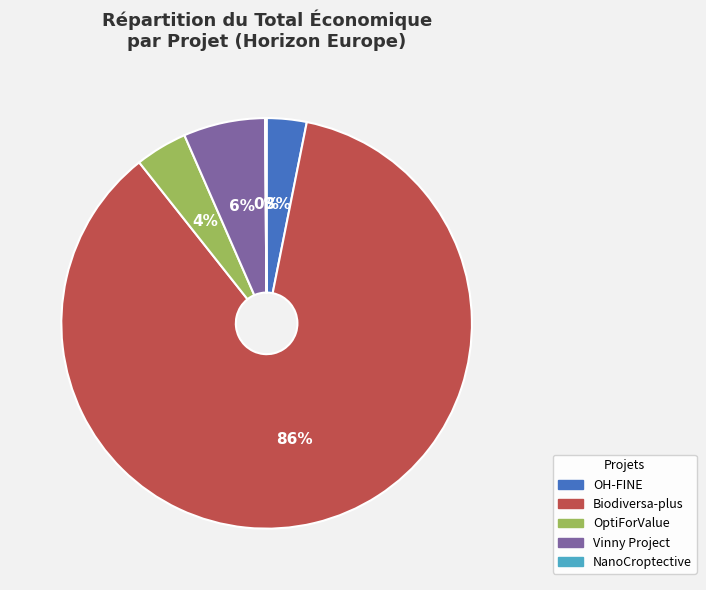

True or false: Vinny Project accounts for 6% of the total.

True